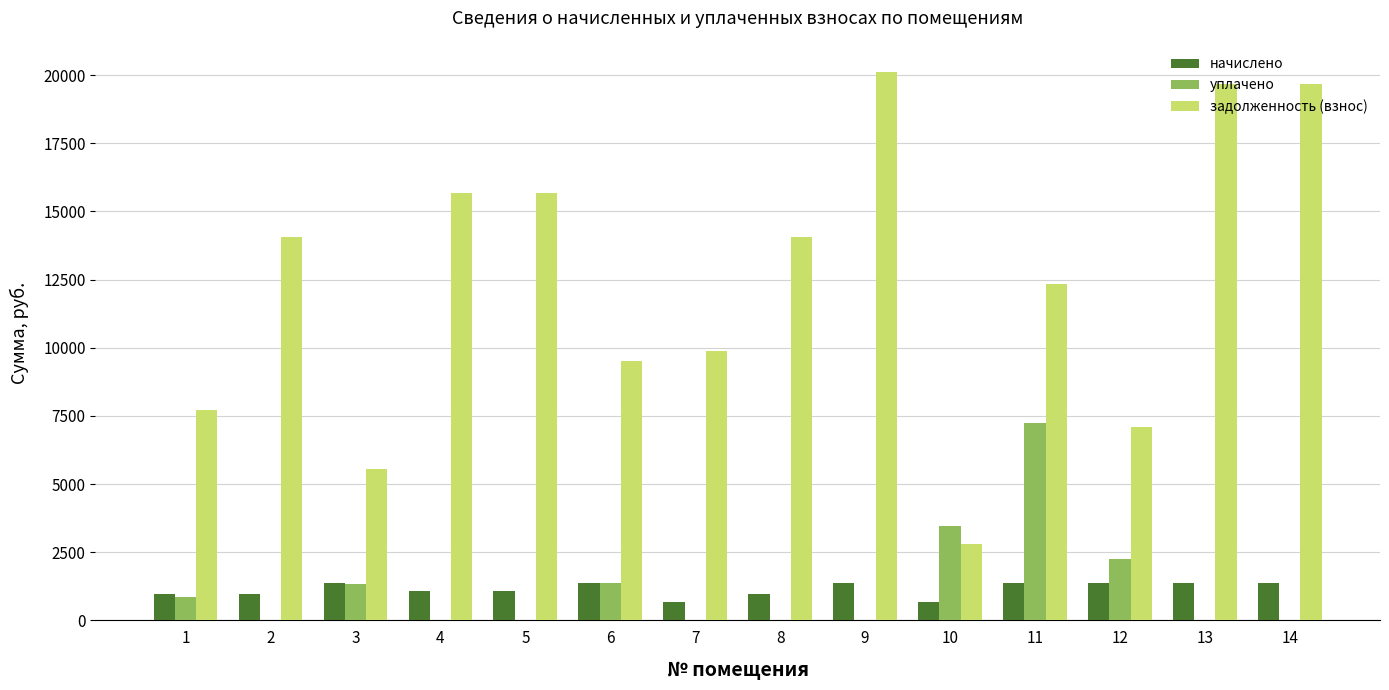

How many groups of bars are there?

14